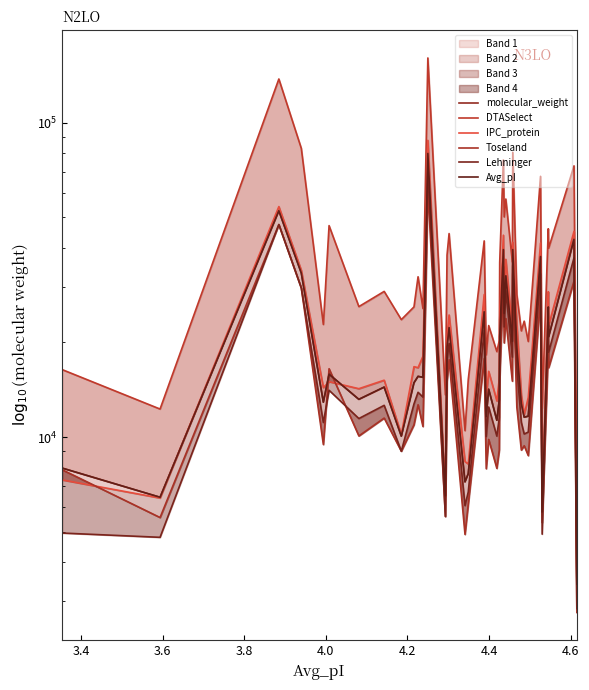

True or false: Lehninger and IPC_protein intersect in this chart.

False